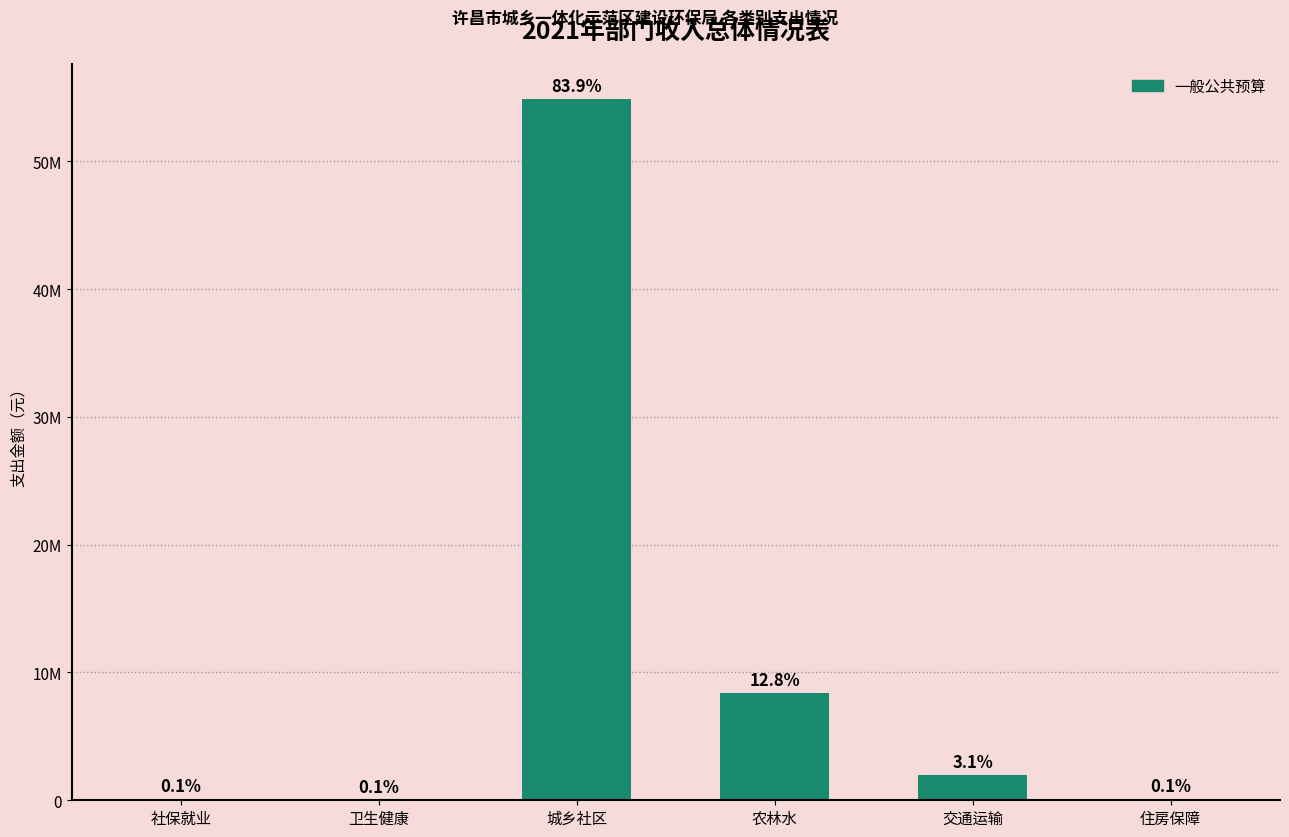

Reading left to right, list all the values displayed in this chart.

73857	43586	54858219	8385000	2000000	53414